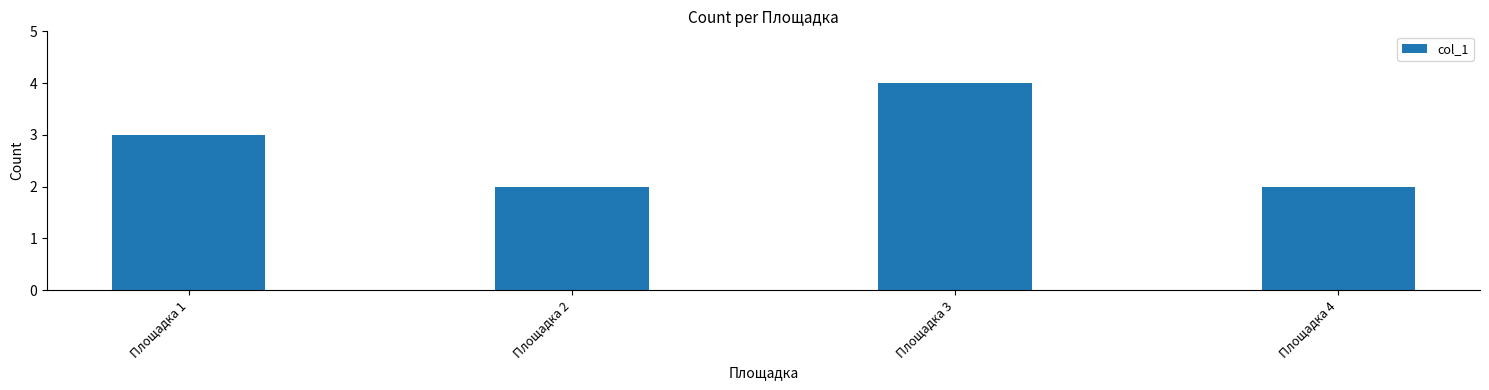

What is the difference between the second highest and second lowest values?

1